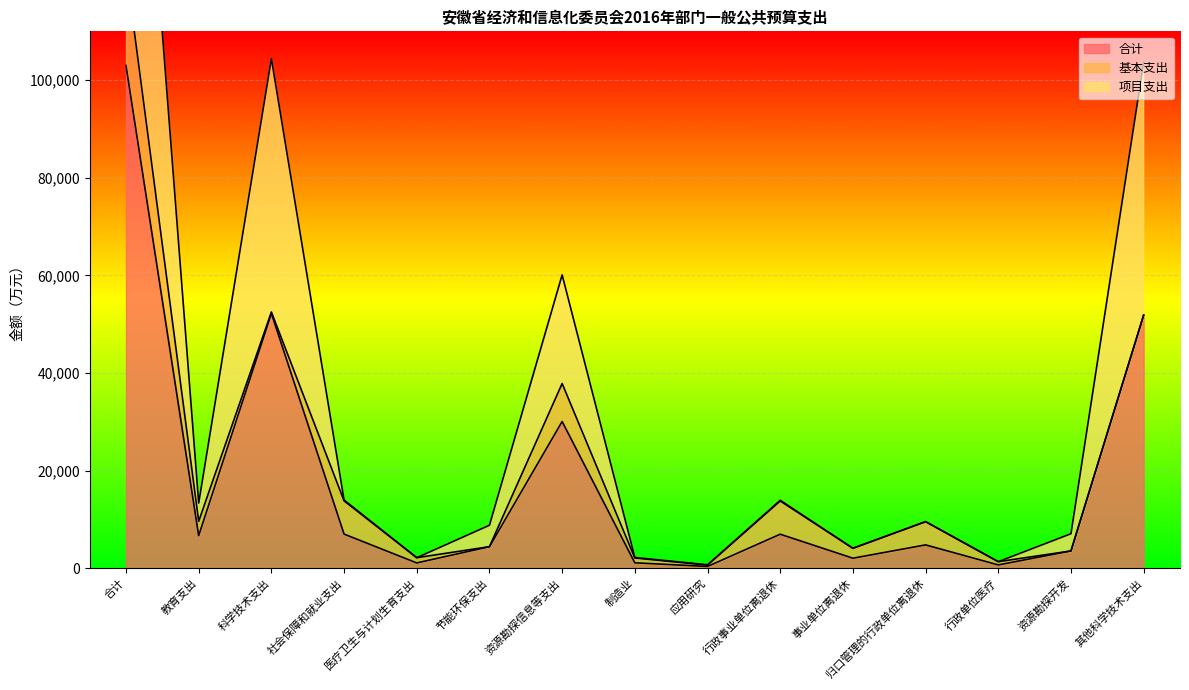

What is the smallest value displayed?

348.0